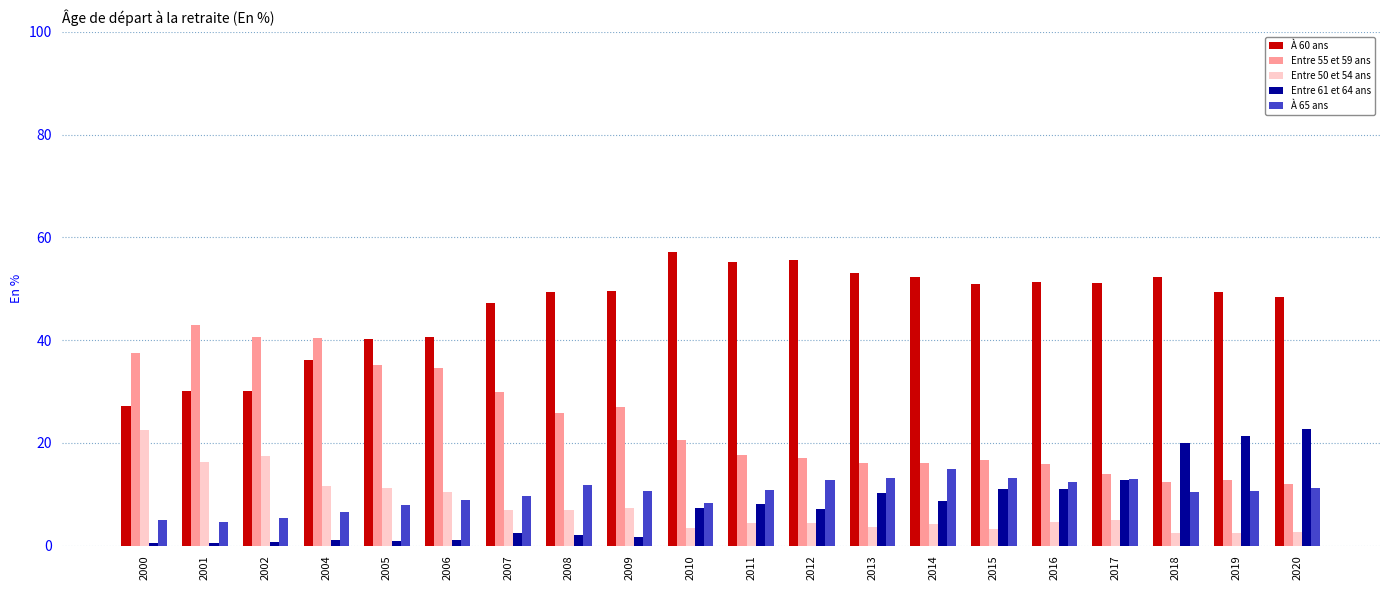

What value does the Entre 61 et 64 ans series have at 2019?

21.4